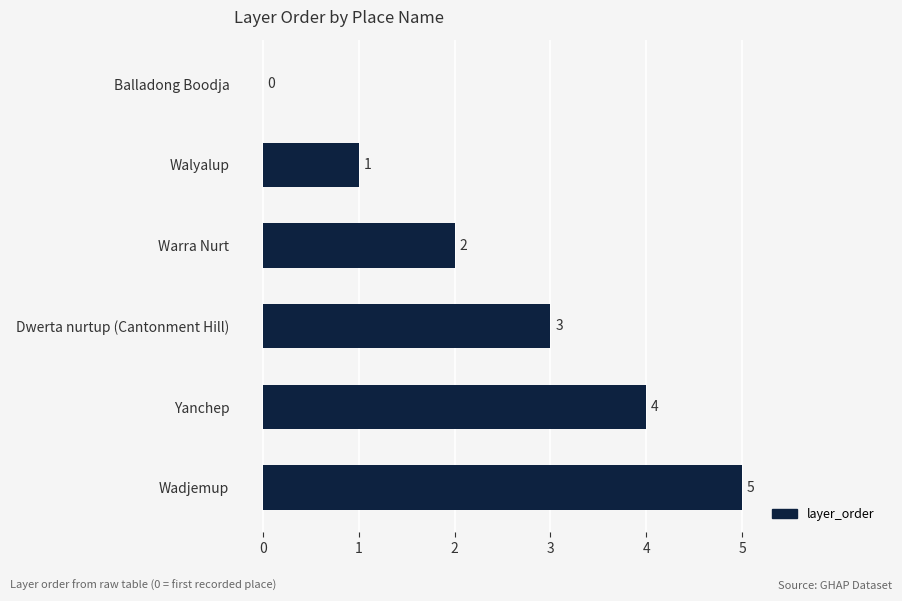

Between Warra Nurt and Dwerta nurtup (Cantonment Hill), which is larger?

Dwerta nurtup (Cantonment Hill)